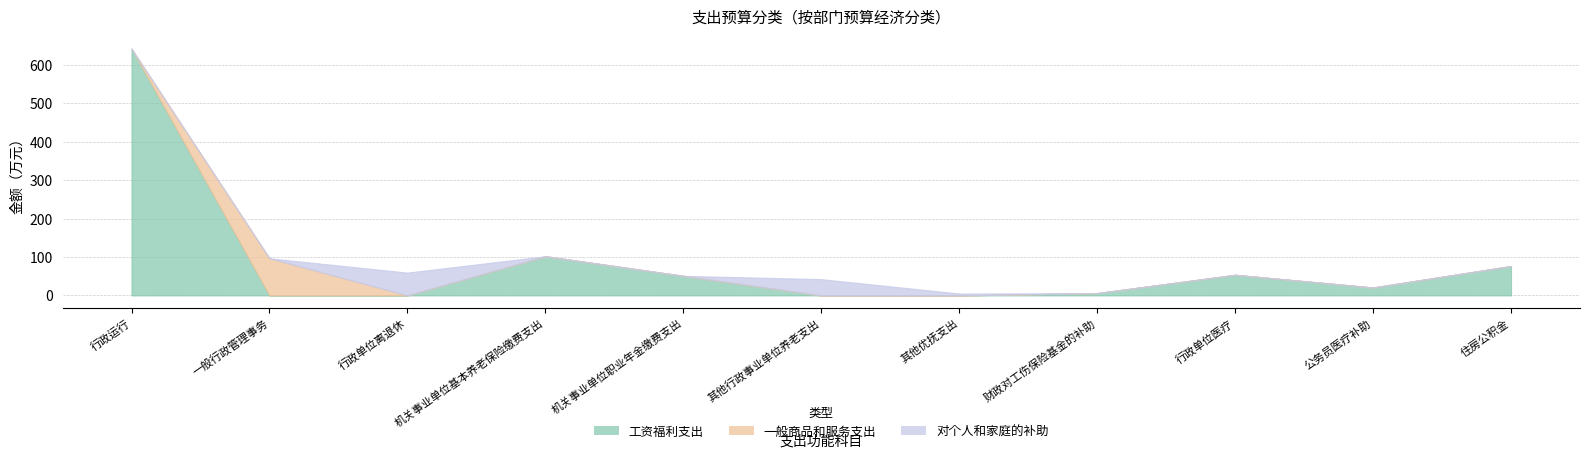

Is the value of 一般商品和服务支出 at 行政单位医疗 greater than the value of 对个人和家庭的补助 at 行政运行?

No